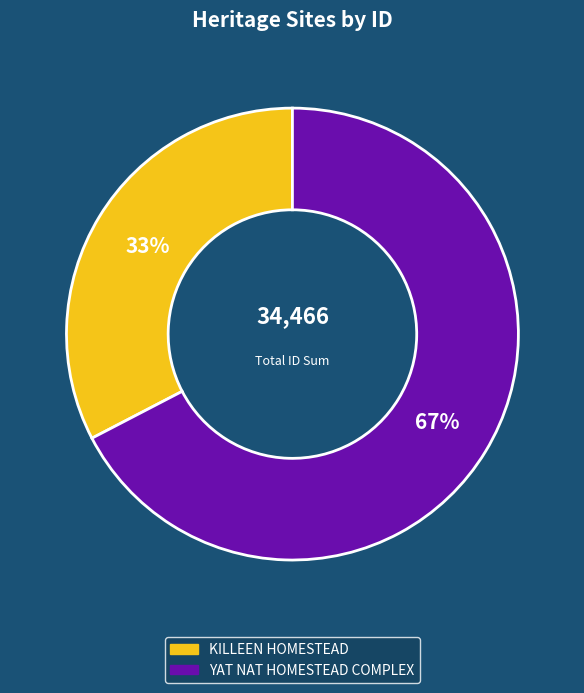

How many segments does this pie chart have?

2